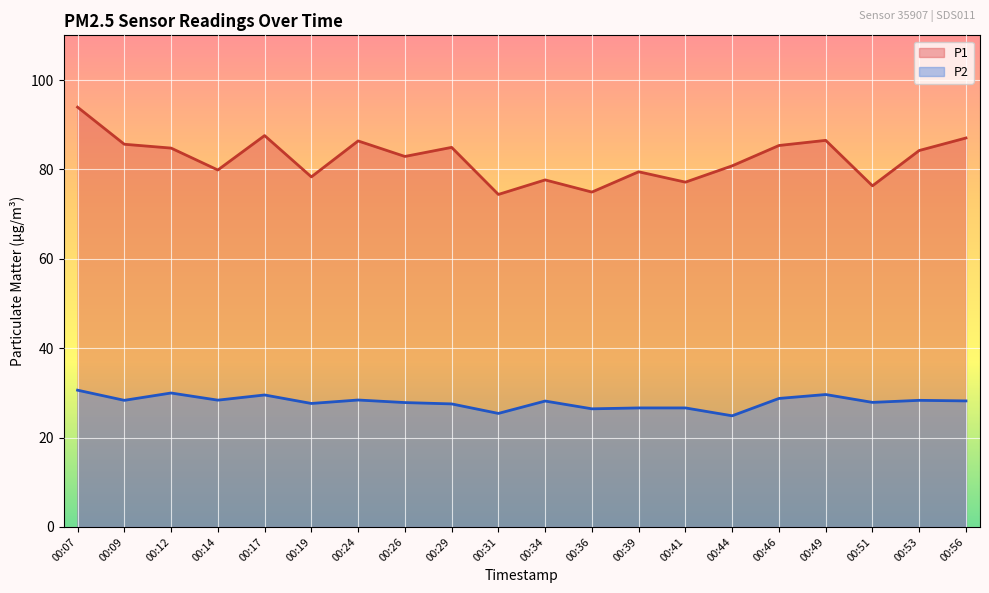

Which category has the lowest value across all series?

00:44